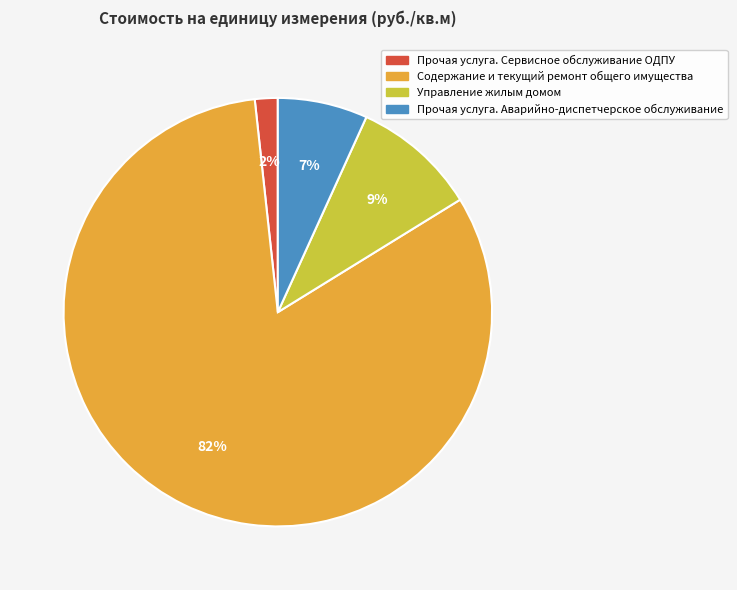

Combined, do Содержание и текущий ремонт общего имущества and Управление жилым домом account for over 50%?

Yes